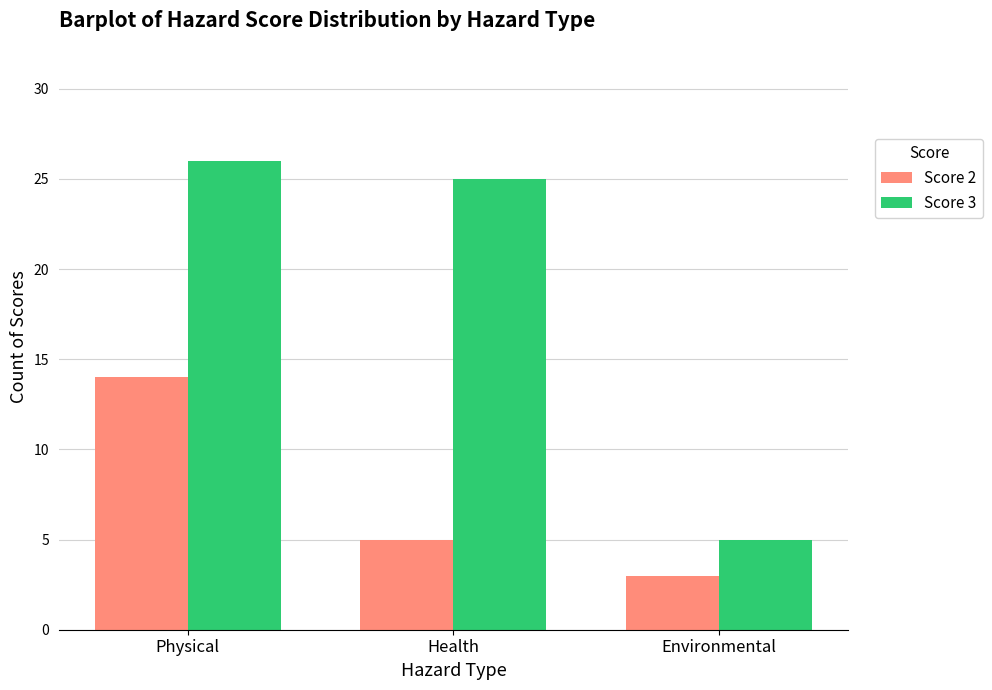

Which series has the largest range (max minus min)?

Score 3